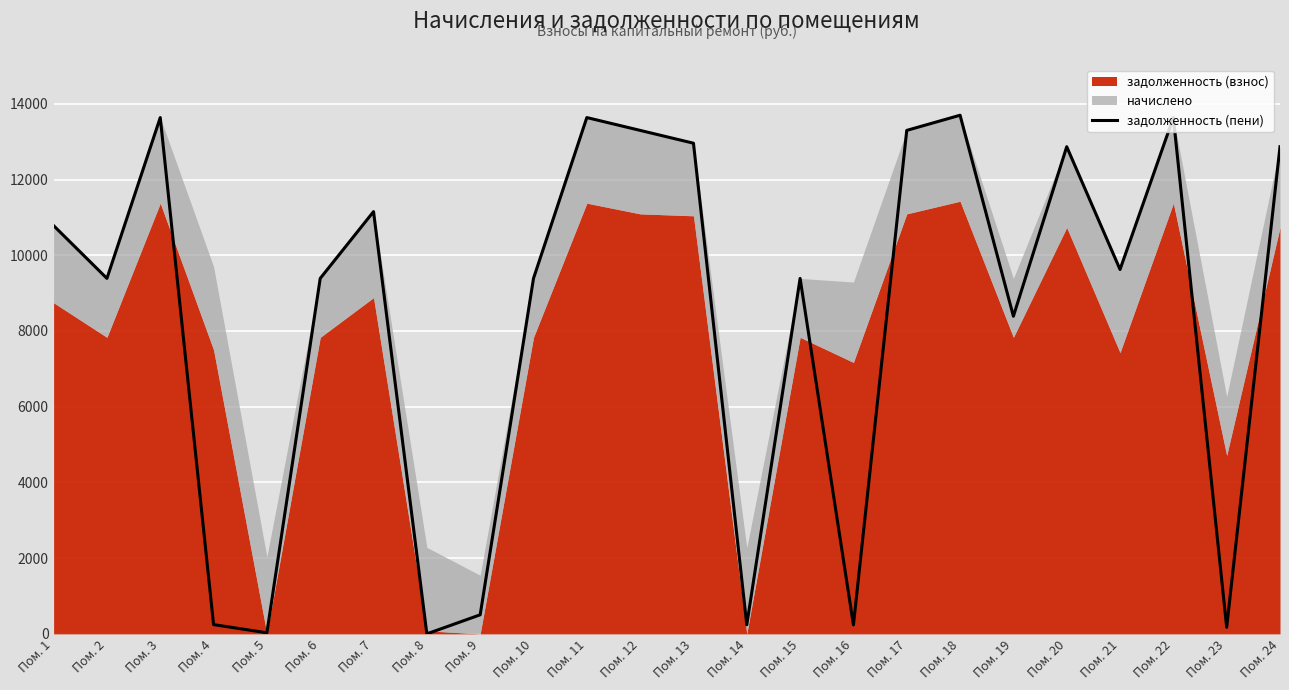

Reading left to right, what are all the values shown in this chart?

10782.4	9388.9	13636.9	244.4	28.6	9388.9	11153.1	0.0	503.4	9388.9	13636.9	13298.2	12959.7	240.8	9388.9	235.9	13298.2	13698.5	8388.9	12867.3	9624.2	13636.9	172.9	12867.3